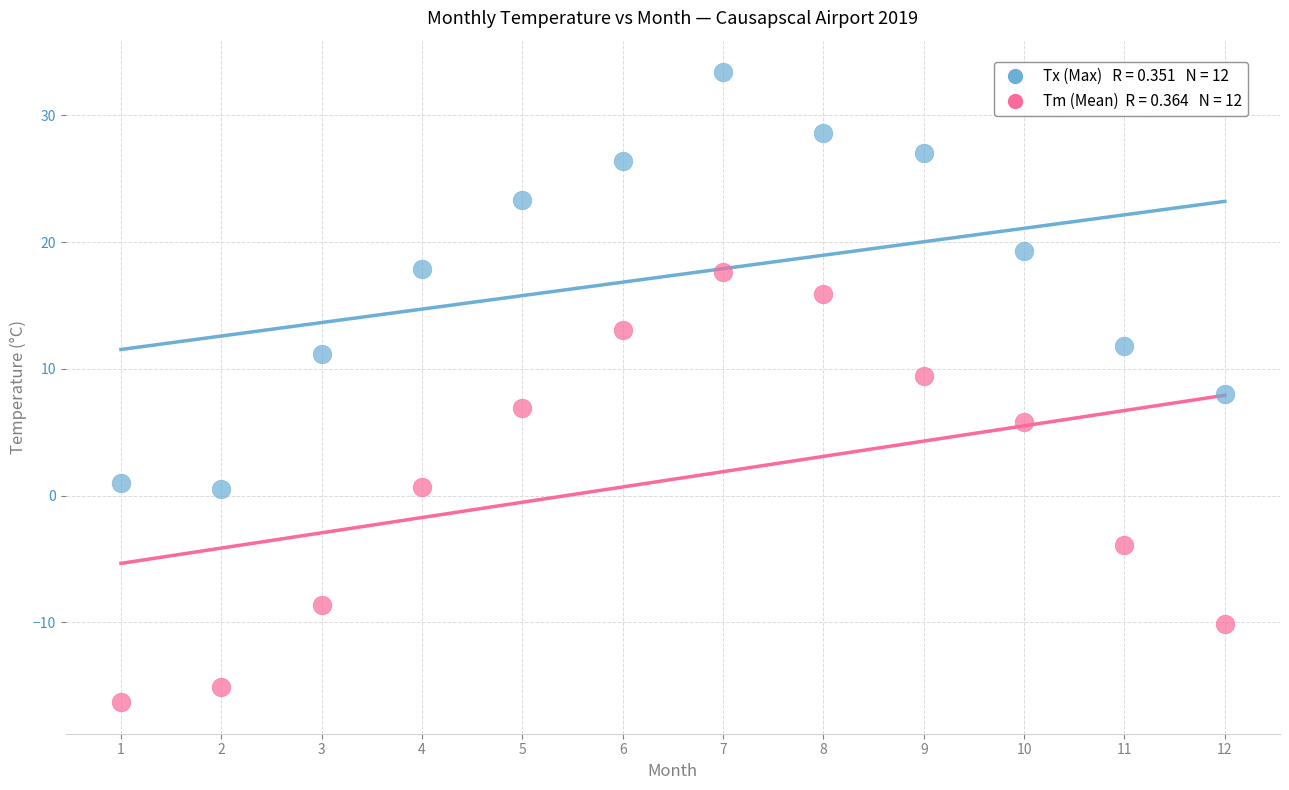

Across all data points, what is the range of X values (max minus min)?

11.0